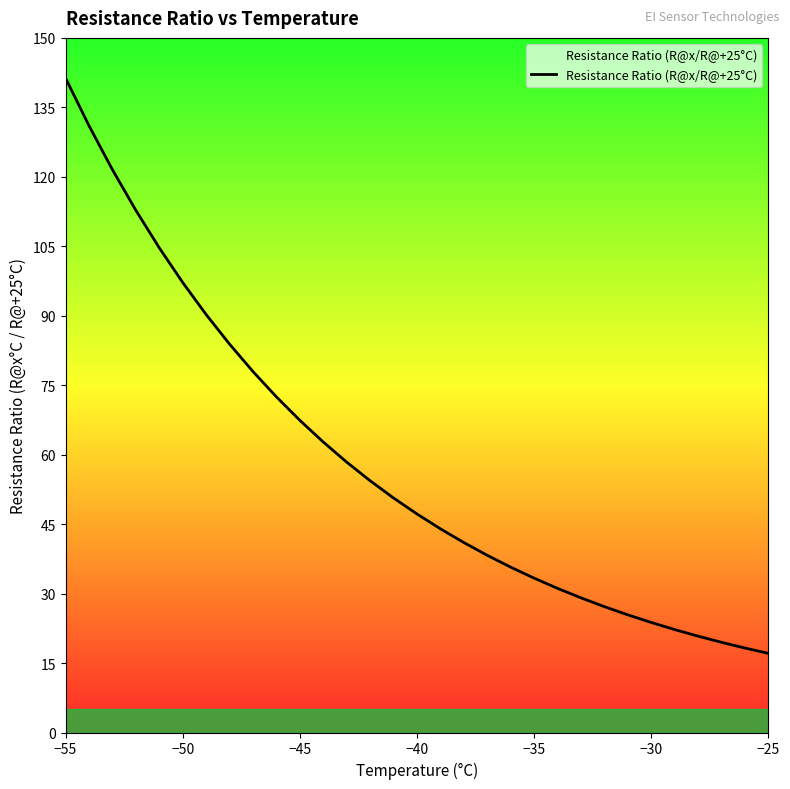

What is the greatest value displayed?

141.3